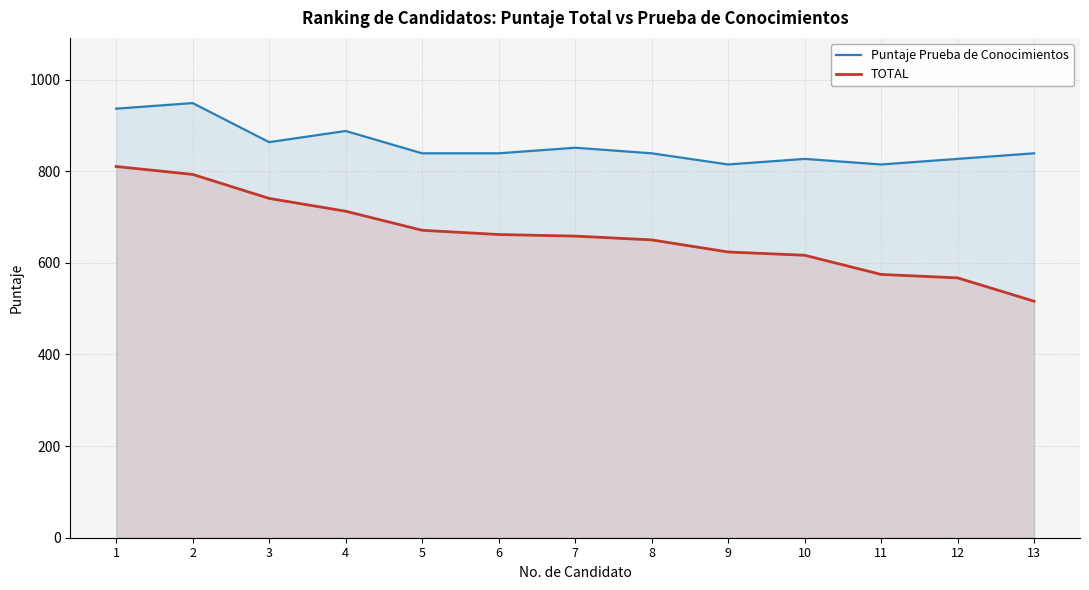

Reading right to left, extract all data points from this chart.

Puntaje Prueba de Conocimientos: 13=839.0	12=826.9	11=814.7	10=826.9	9=814.7	8=839.0	7=851.2	6=839.0	5=839.0	4=887.8	3=863.4	2=948.7	1=936.5
TOTAL: 13=516.2	12=567.1	11=574.7	10=616.5	9=623.7	8=650.1	7=658.3	6=661.8	5=671.1	4=712.6	3=740.6	2=793.0	1=810.2